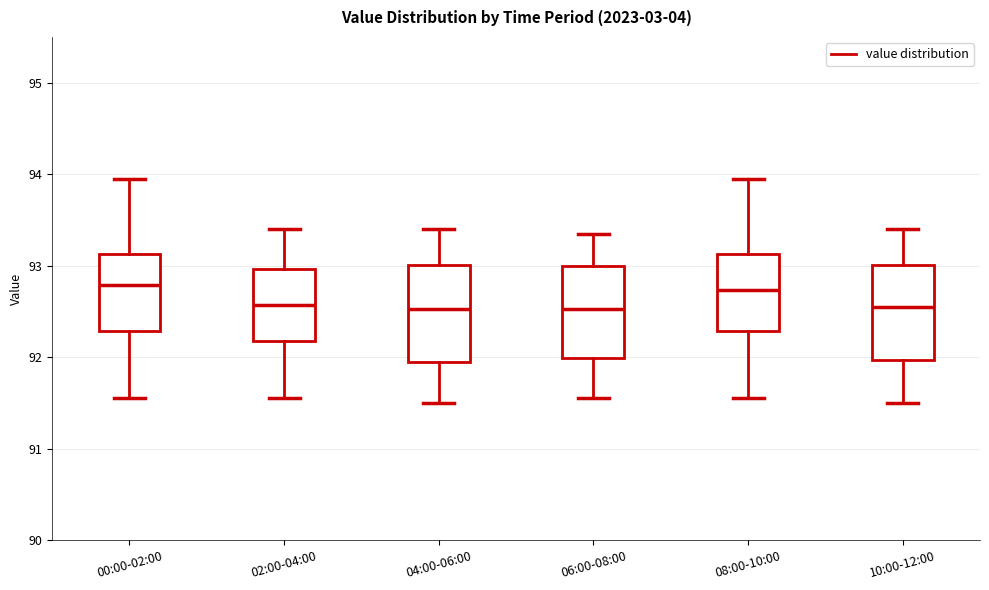

Reading left to right, read every box against the y-axis: the position of its median line, the range the box covers, and the ends of its whiskers. The values are not printed on the chart, so give them approximately, as read against the axis.

00:00-02:00: median 92.8, box 92.3 to 93.1, whiskers 91.6 to 94.0
02:00-04:00: median 92.6, box 92.2 to 93.0, whiskers 91.6 to 93.4
04:00-06:00: median 92.5, box 92.0 to 93.0, whiskers 91.5 to 93.4
06:00-08:00: median 92.5, box 92.0 to 93.0, whiskers 91.6 to 93.4
08:00-10:00: median 92.7, box 92.3 to 93.1, whiskers 91.6 to 94.0
10:00-12:00: median 92.6, box 92.0 to 93.0, whiskers 91.5 to 93.4